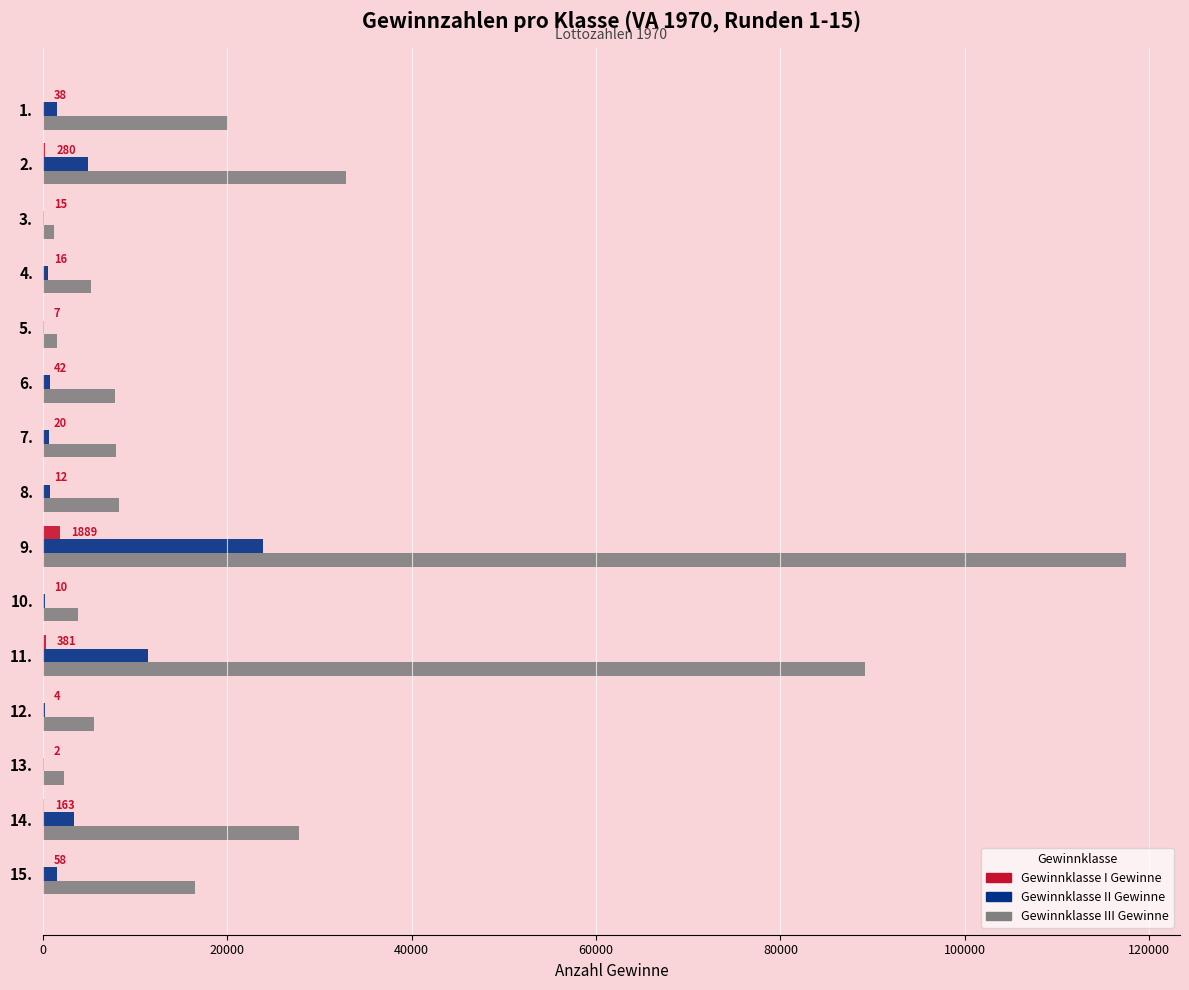

Which series changed the most between 1. and 3.?

Gewinnklasse III Gewinne